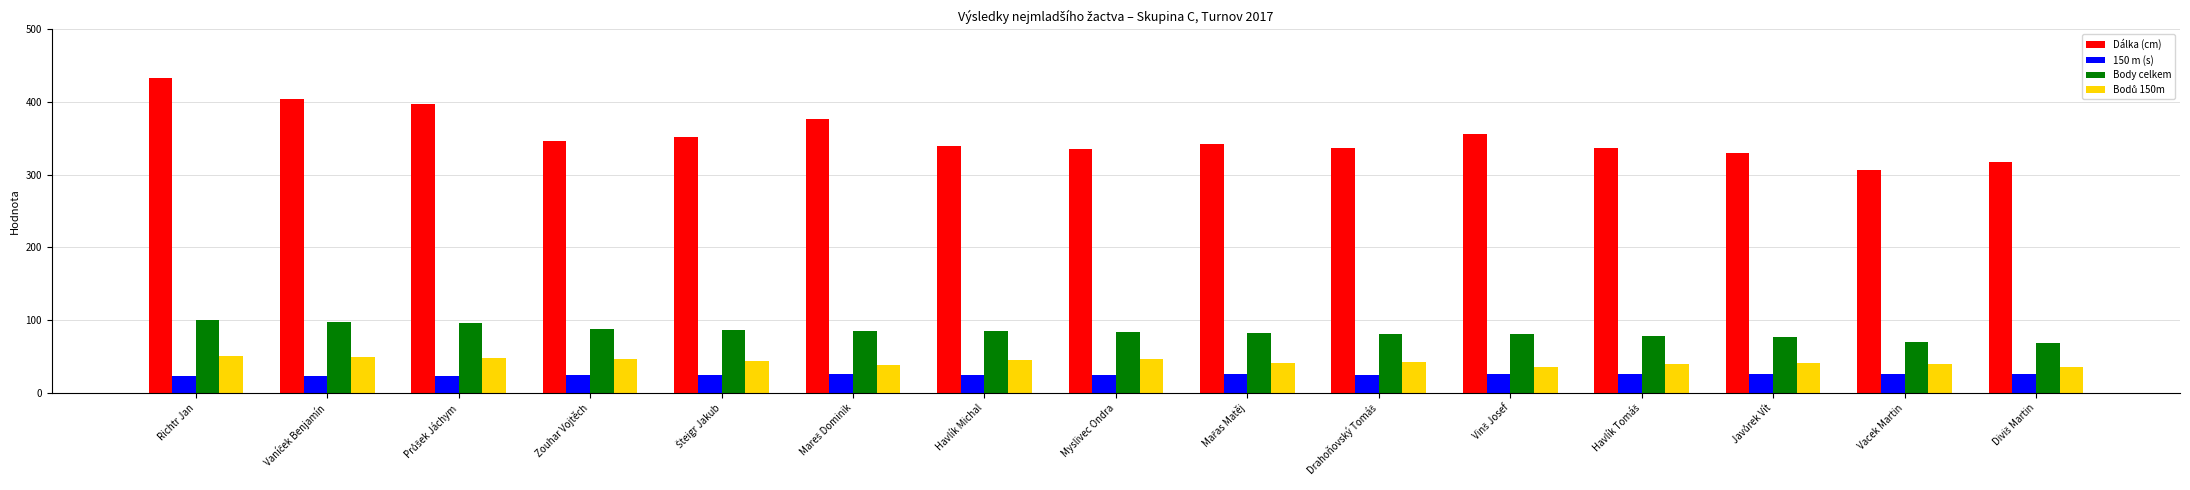

What is the spread (max minus min) of values at Myslivec Ondra?

310.8